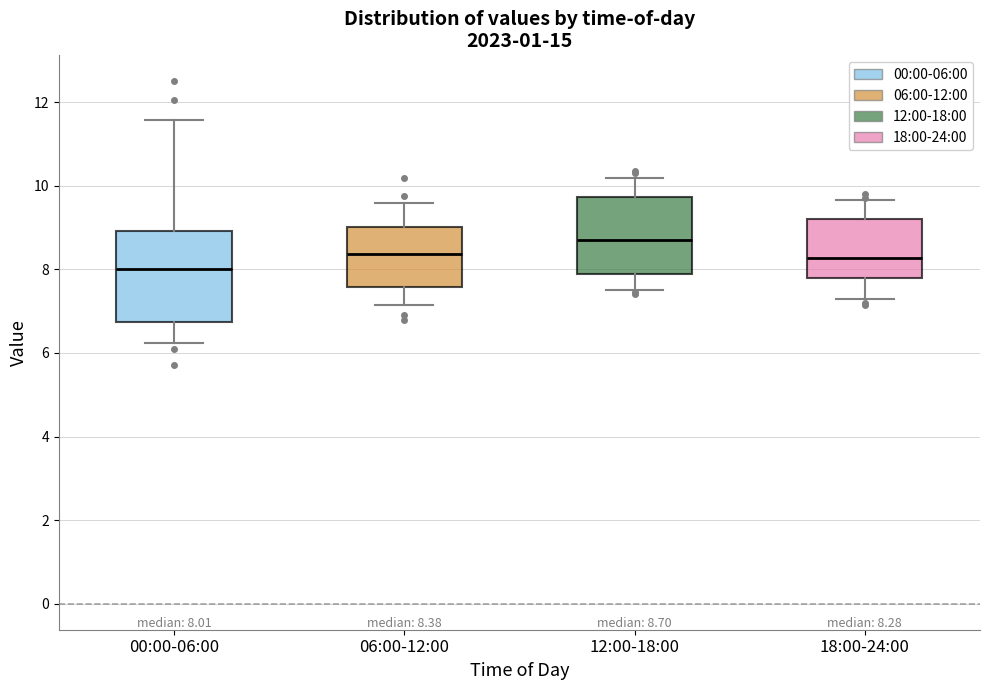

Which box is the tallest, from its lower edge to its upper edge?

00:00-06:00